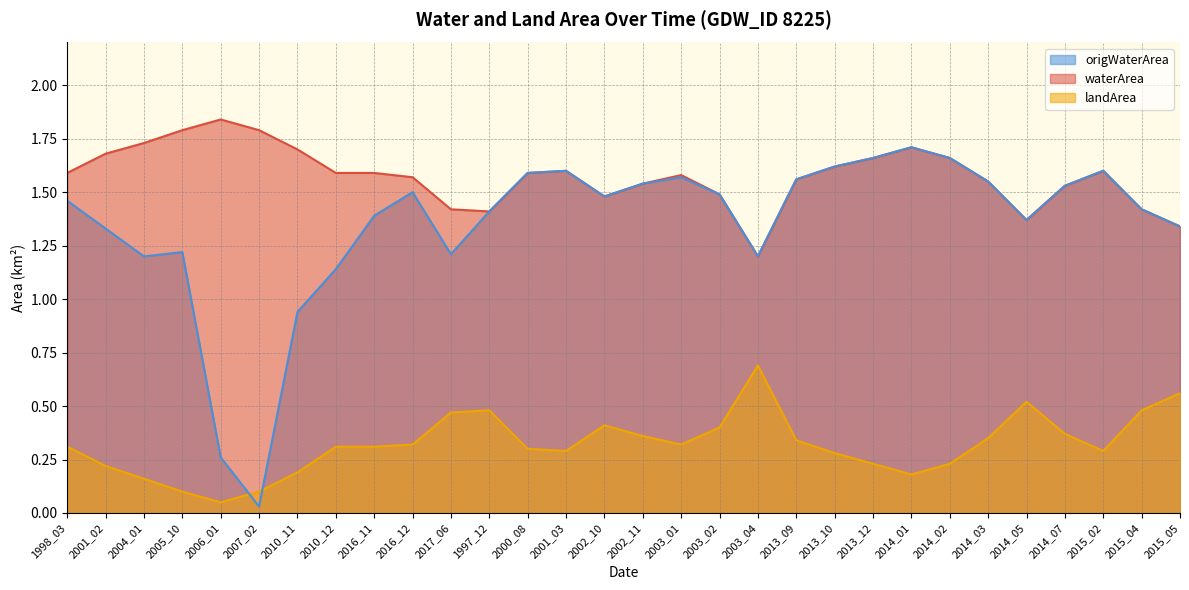

What is the label of the 9th point from the right?

2013_12